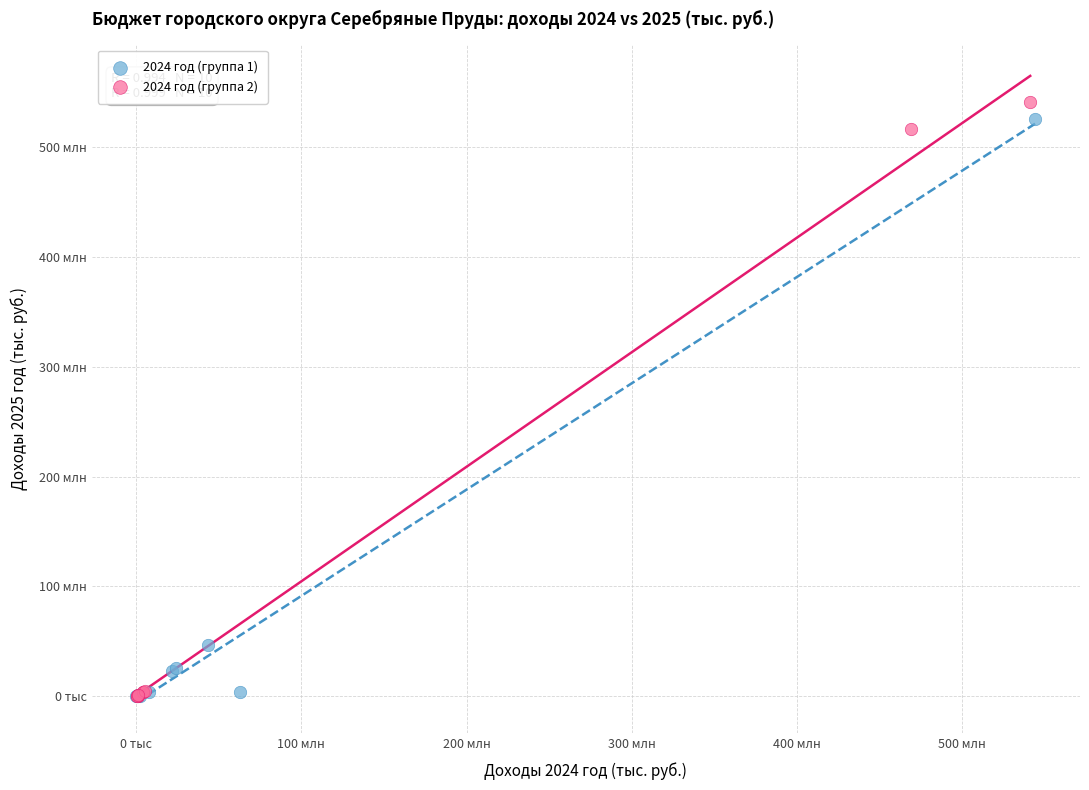

Which series contains the highest Y value?

2024 год (группа 2)